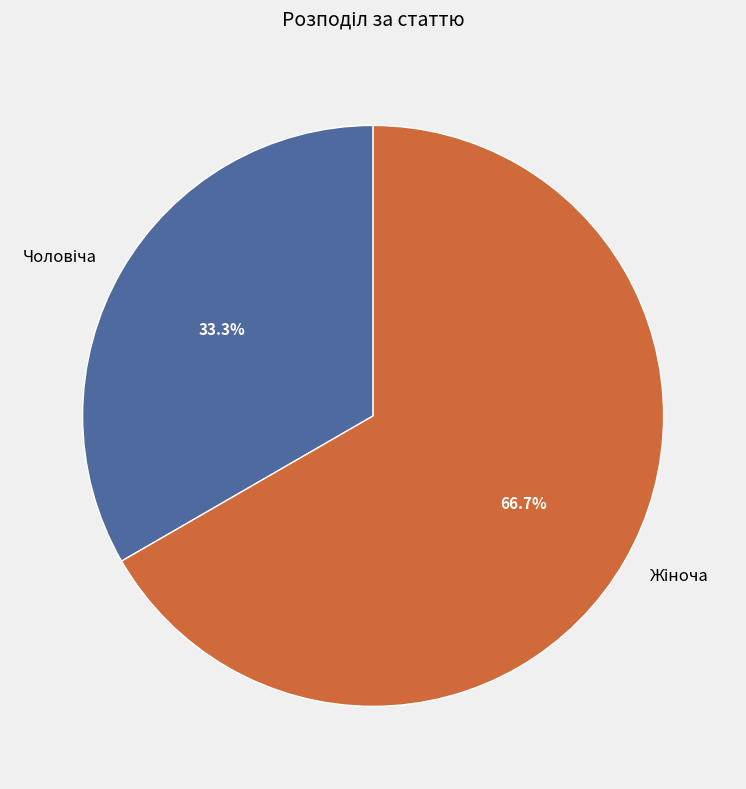

Does any single category account for the majority?

Yes